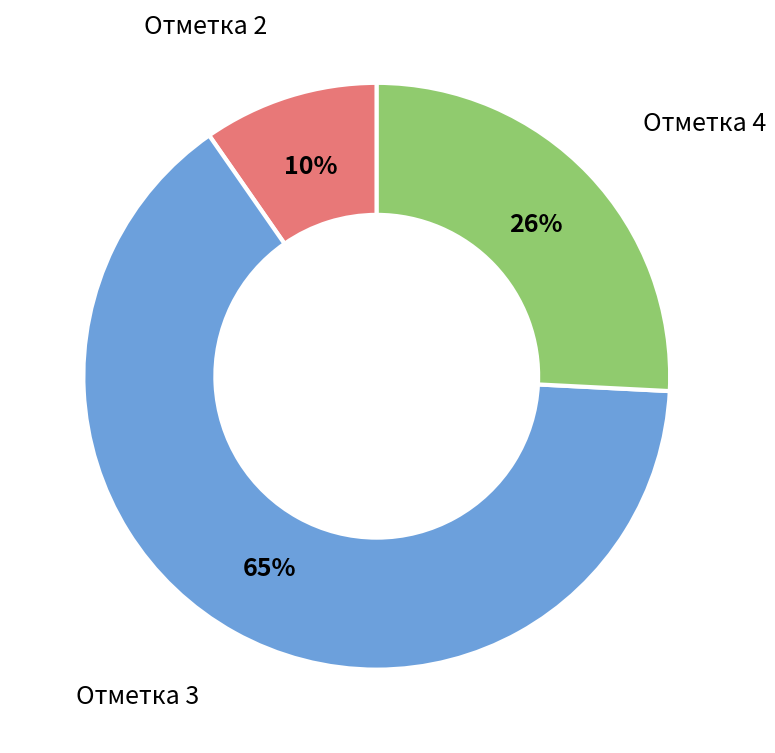

Is there any slice that represents more than half of the pie?

Yes